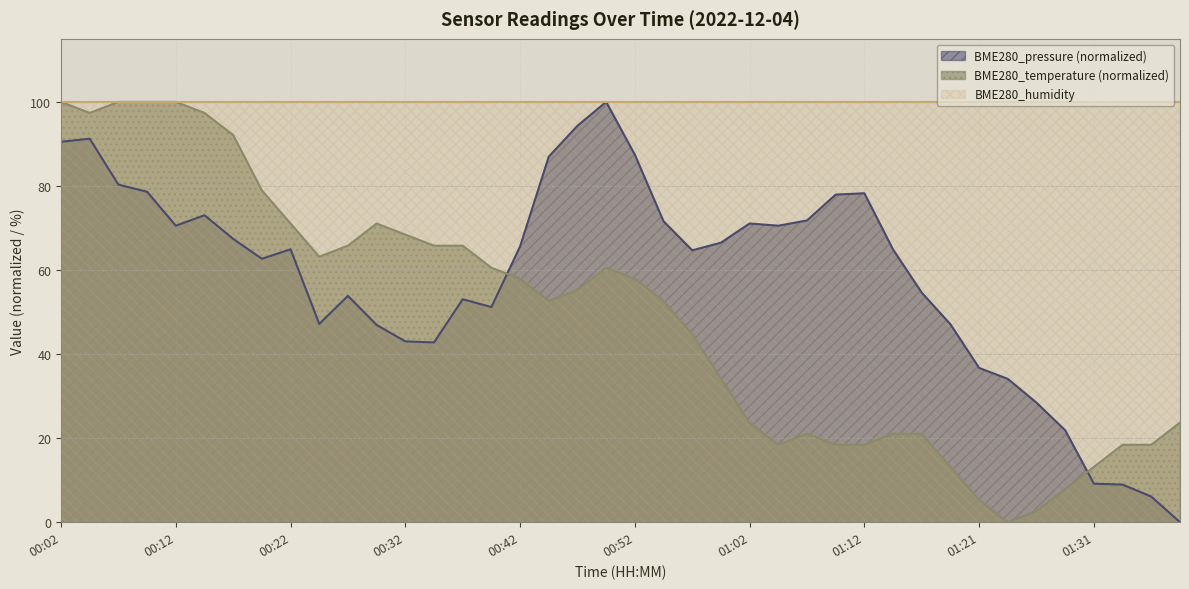

List the series in order of their overall mean, lowest first.

BME280_temperature (normalized), BME280_pressure (normalized), BME280_humidity